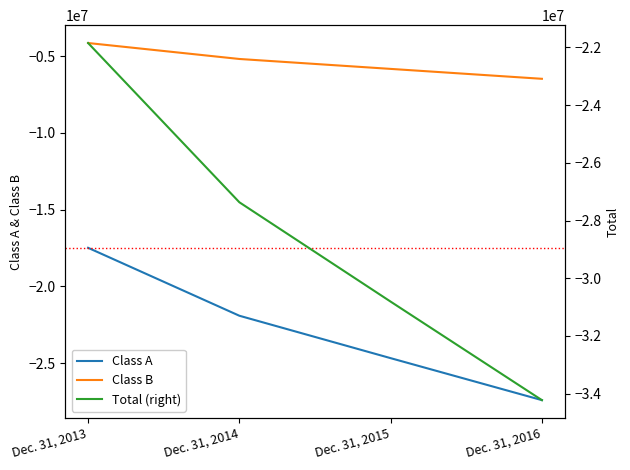

List the labels in order of Class A value, largest first.

Dec. 31, 2013, Dec. 31, 2014, Dec. 31, 2015, Dec. 31, 2016